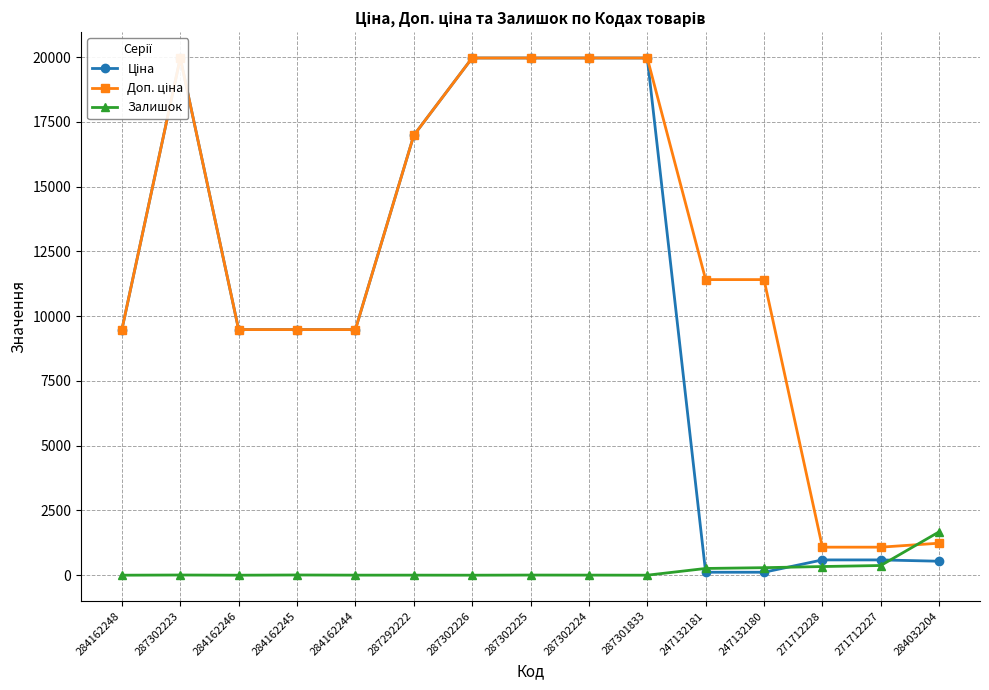

Does the chart have visible grid lines?

Yes